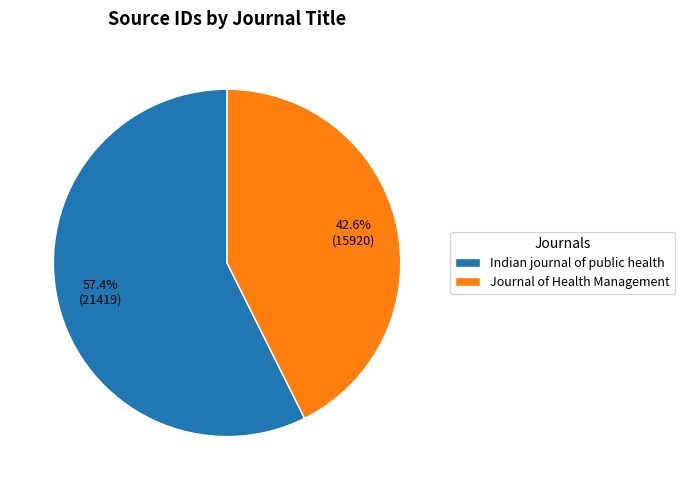

Between Journal of Health Management and Indian journal of public health, which is larger?

Indian journal of public health